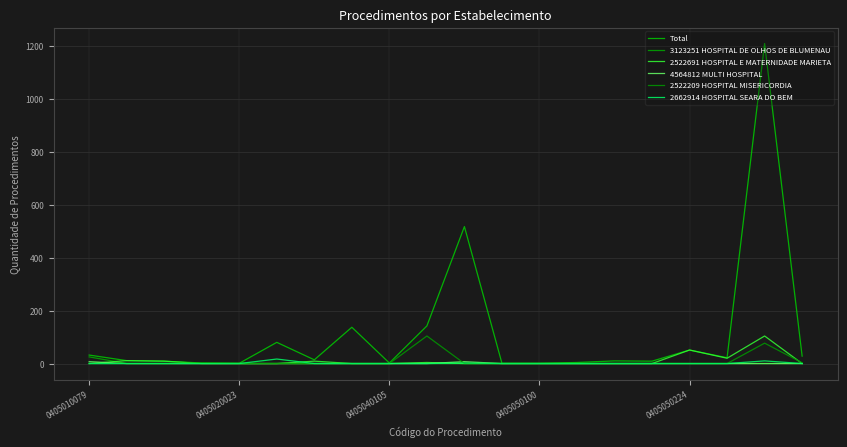

Reading left to right, list all the values displayed in this chart.

Total: 32	11	9	2	1	80	14	137	2	142	517	1	1	4	10	9	51	22	1208	28
3123251 HOSPITAL DE OLHOS DE BLUMENAU: 25	0	0	0	0	0	0	0	0	0	0	0	0	0	0	0	0	0	0	0
2522691 HOSPITAL E MATERNIDADE MARIETA: 0	11	9	0	0	0	9	0	0	4	0	0	0	0	0	0	51	20	104	0
4564812 MULTI HOSPITAL: 7	0	0	0	0	0	0	0	0	0	7	0	0	0	0	0	0	0	0	0
2522209 HOSPITAL MISERICORDIA: 0	0	0	2	0	0	0	0	0	104	0	0	0	0	0	0	0	0	77	3
2662914 HOSPITAL SEARA DO BEM: 0	0	0	0	0	17	0	0	0	0	2	0	0	0	0	0	0	0	10	0